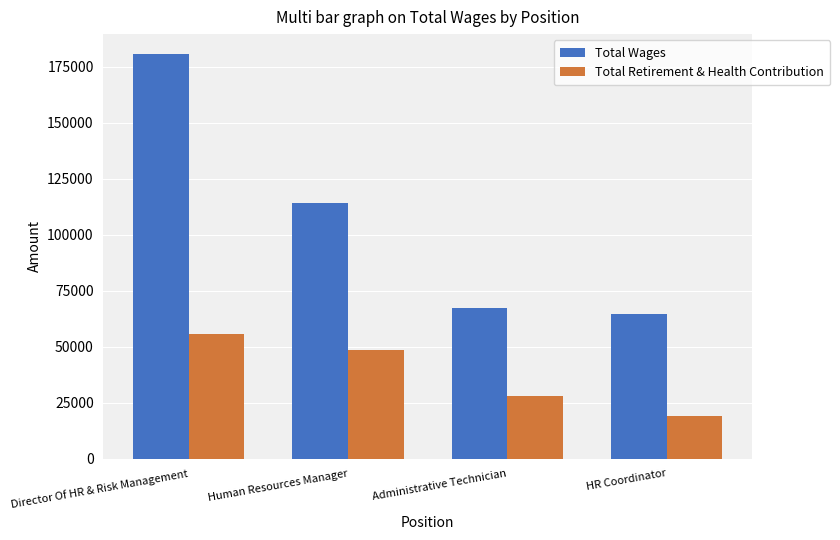

What position from the right is Administrative Technician?

2